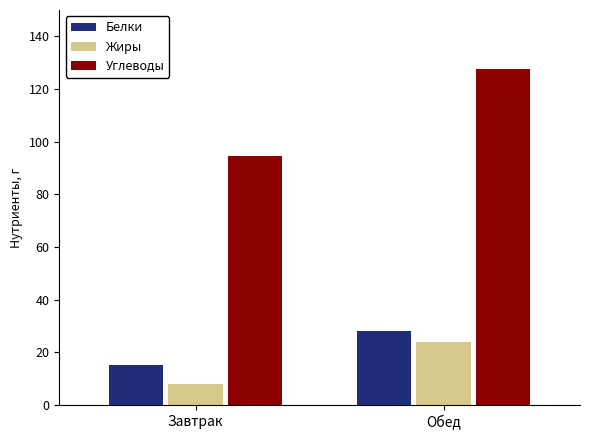

How many bars are there in total?

6